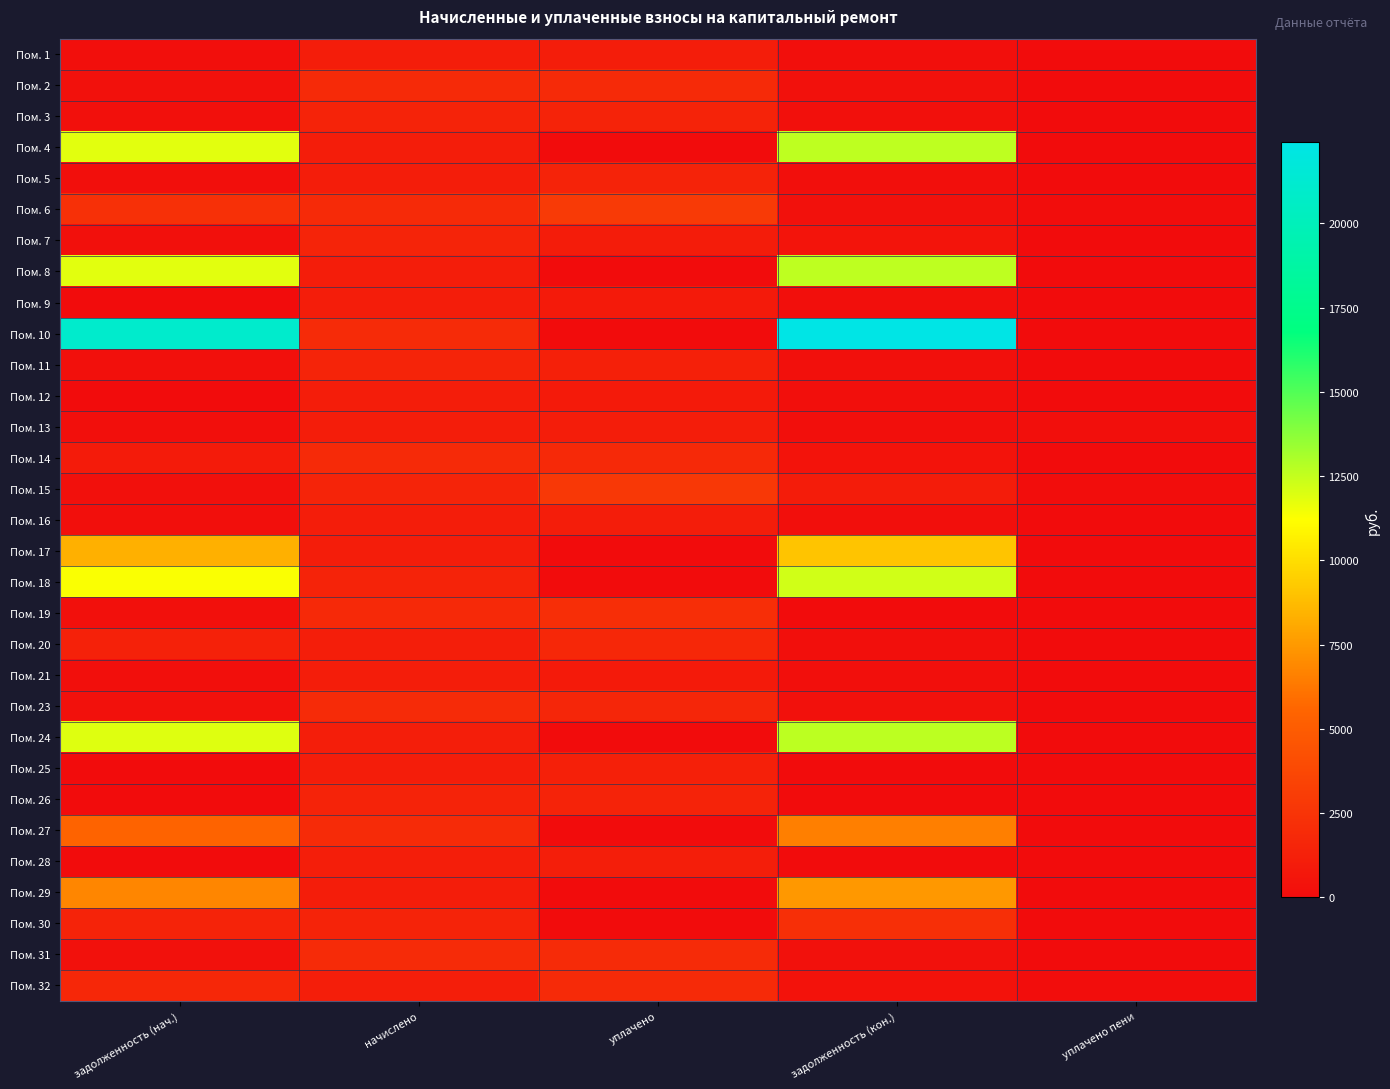

Which has a higher value, задолженность (нач.) or начислено?

начислено